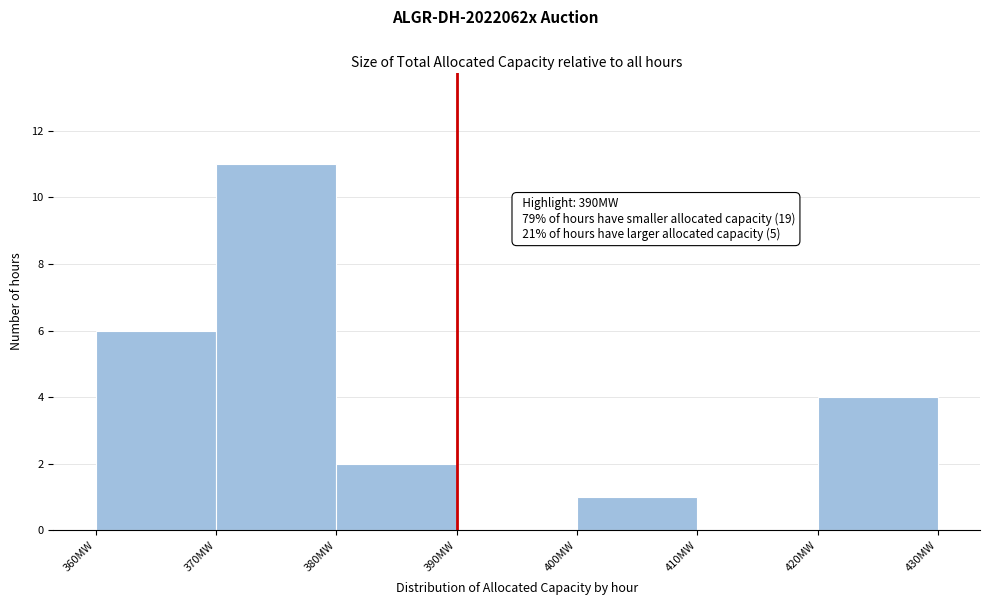

Over which range of the x-axis is the bar tallest?

370 to 380